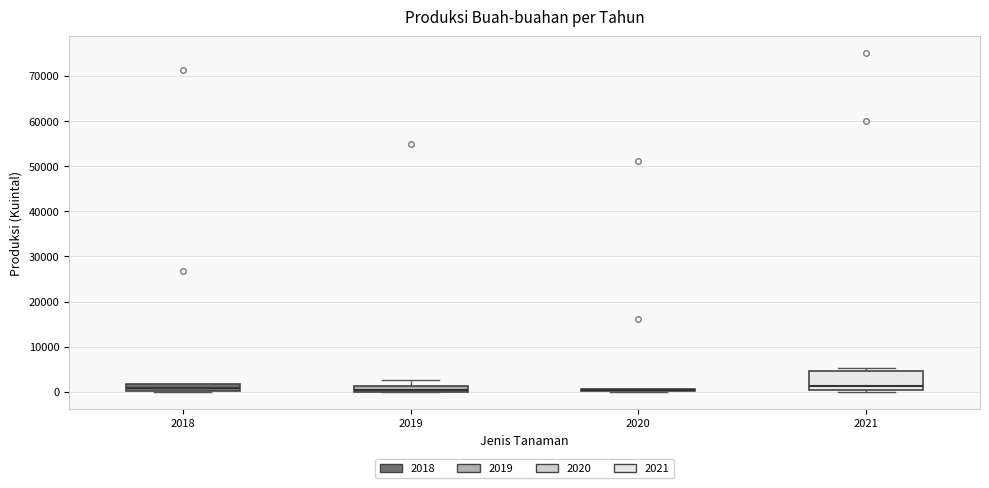

Where does the median line of the box at x = 2021 sit on the y-axis? The values are not printed on the chart, so give them approximately, as read against the axis.

1000